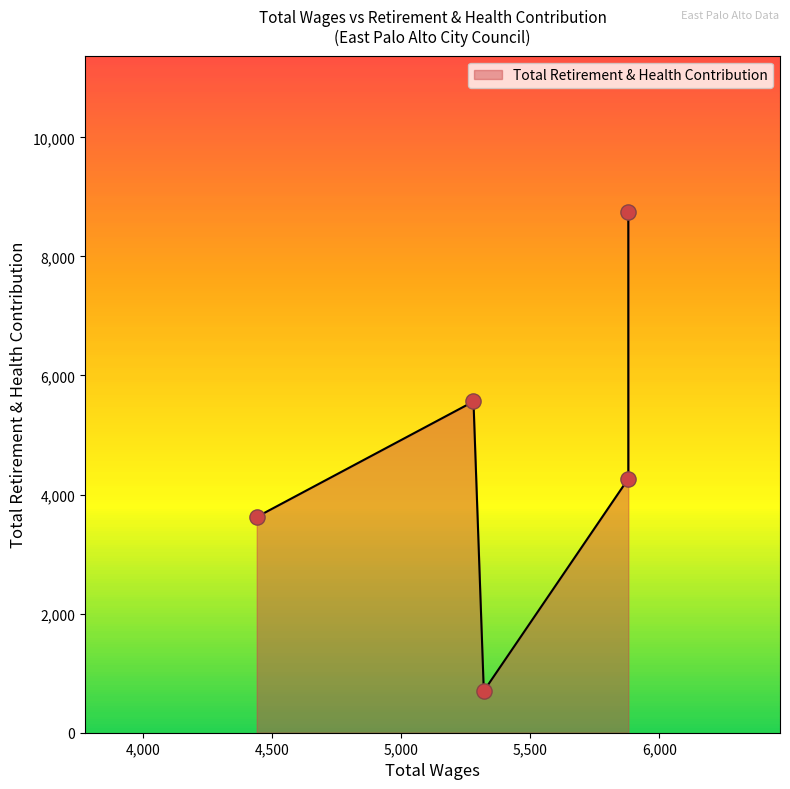

Approximately how many times larger is the value at 5280.0 compared to 4440.0?

1.5